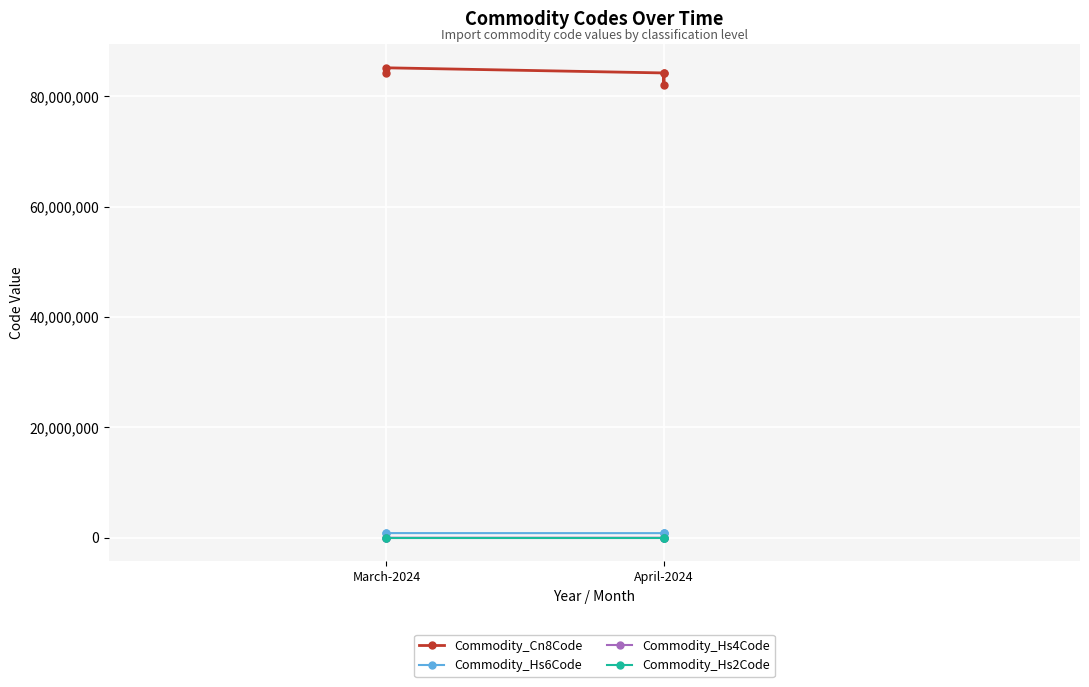

Read the Commodity_Hs6Code value at March-2024.

851631